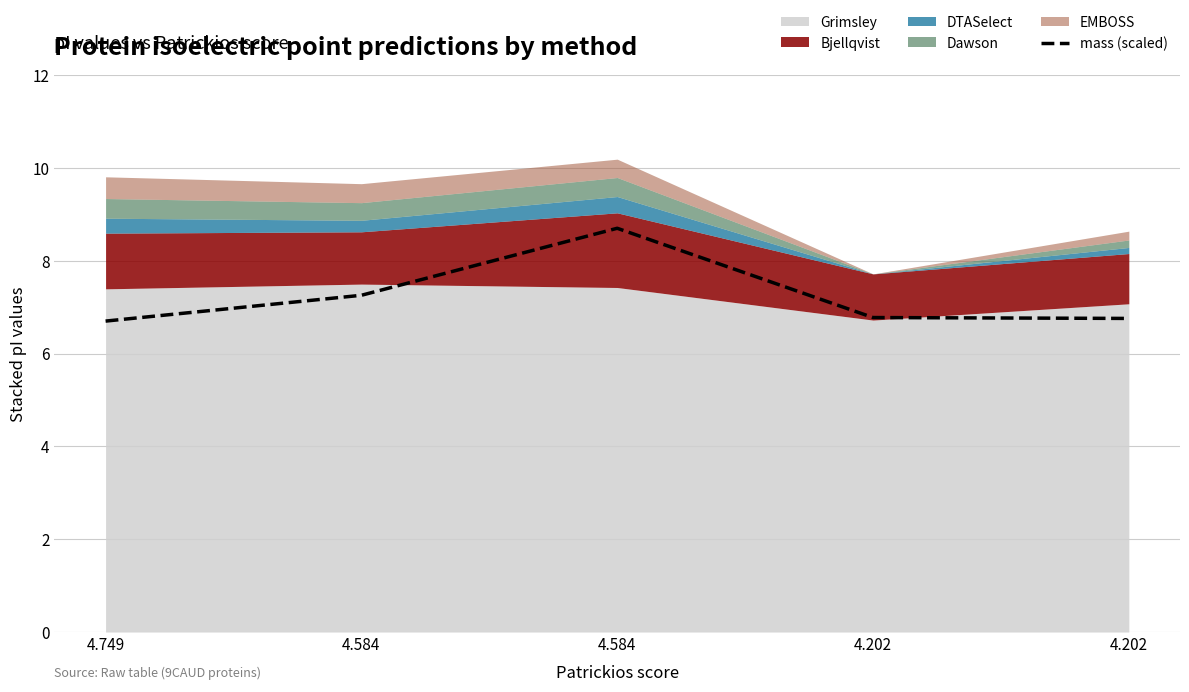

How many interior local peaks (higher than both neighbors) does the data have?

1